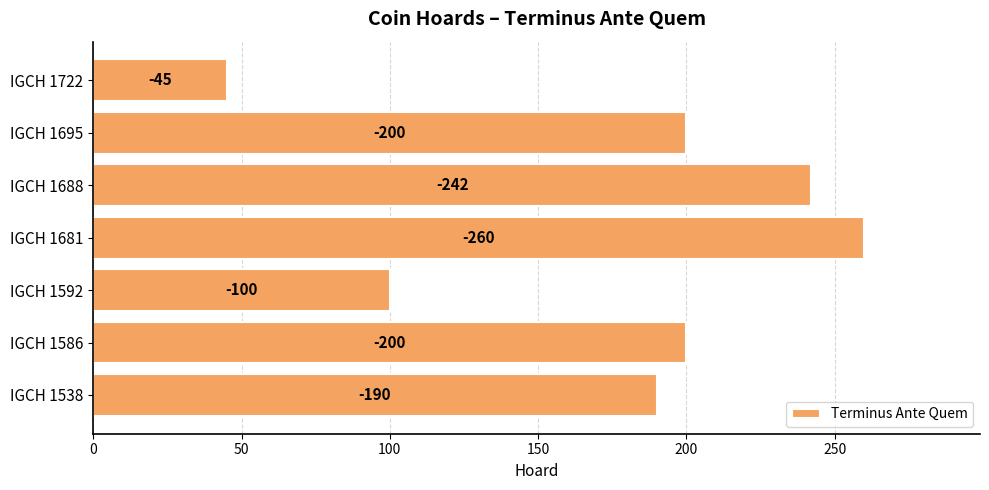

How many bars are there in total?

7